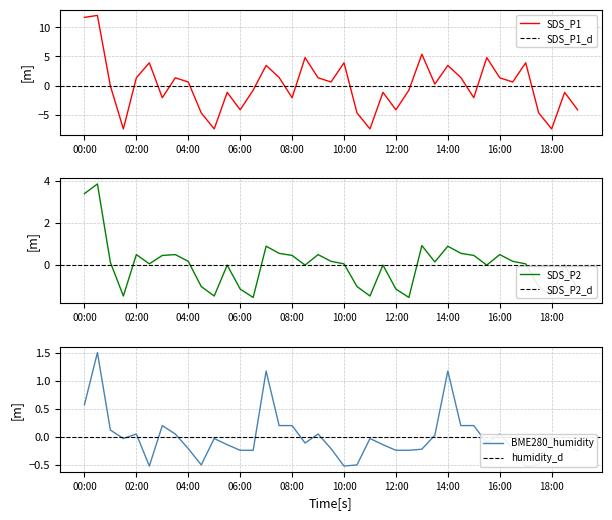

How many times do BME280_humidity and SDS_P2 cross each other?

15